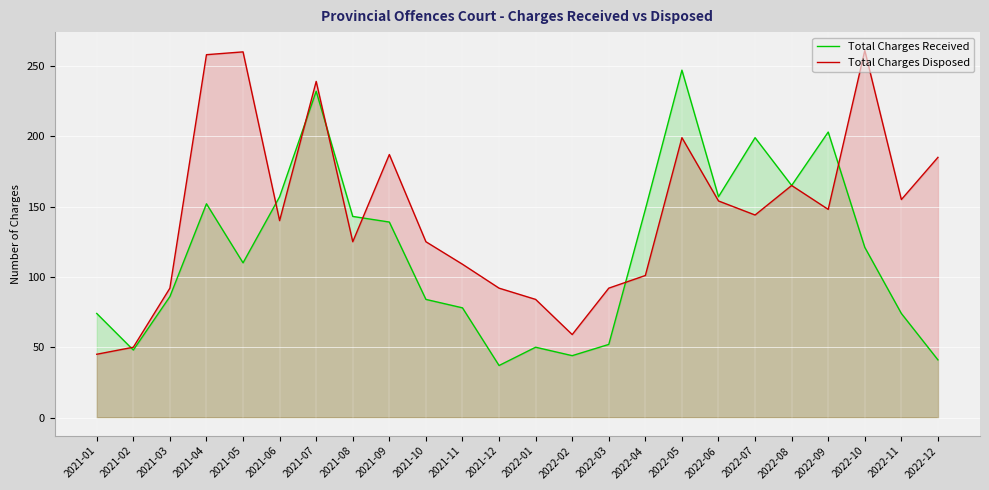

What is the total value across all series at 2021-09?

326